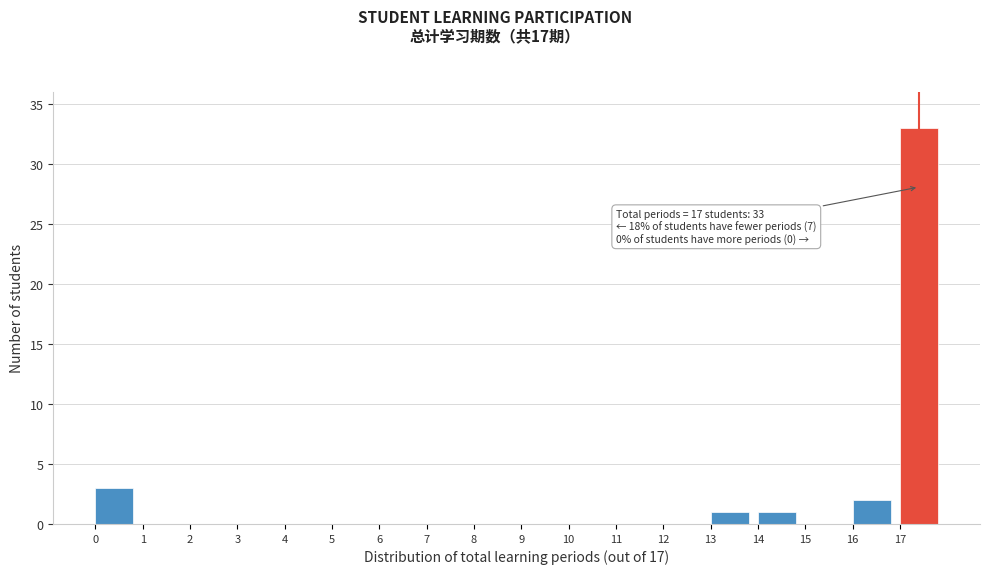

Which range on the x-axis has the tallest bar?

17 to 18